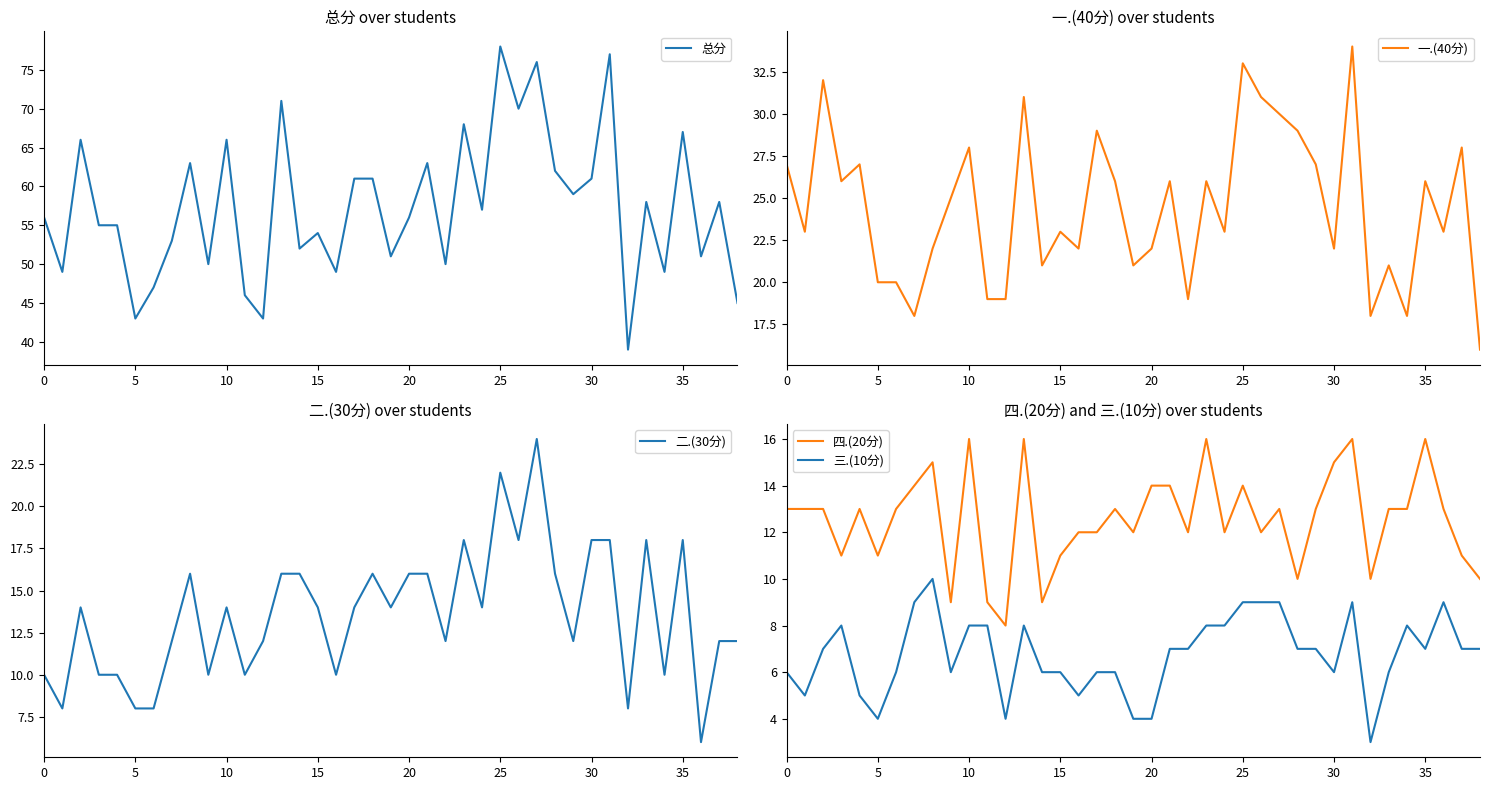

Which series has the widest spread of values?

总分